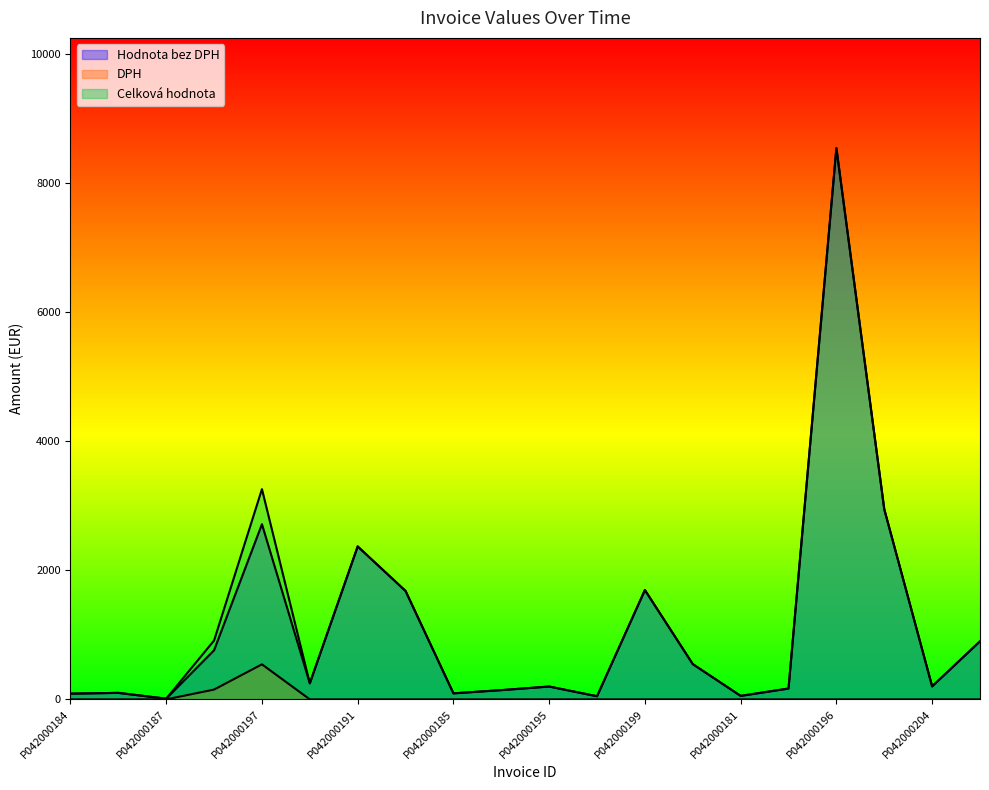

How many lines are shown in the chart?

3